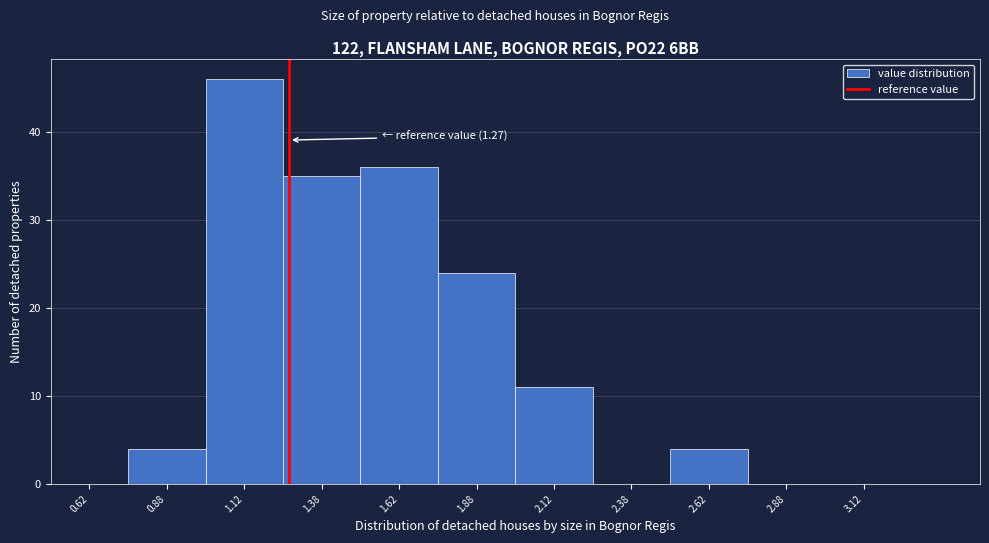

Over which range of the x-axis is the bar tallest?

1.00 to 1.25